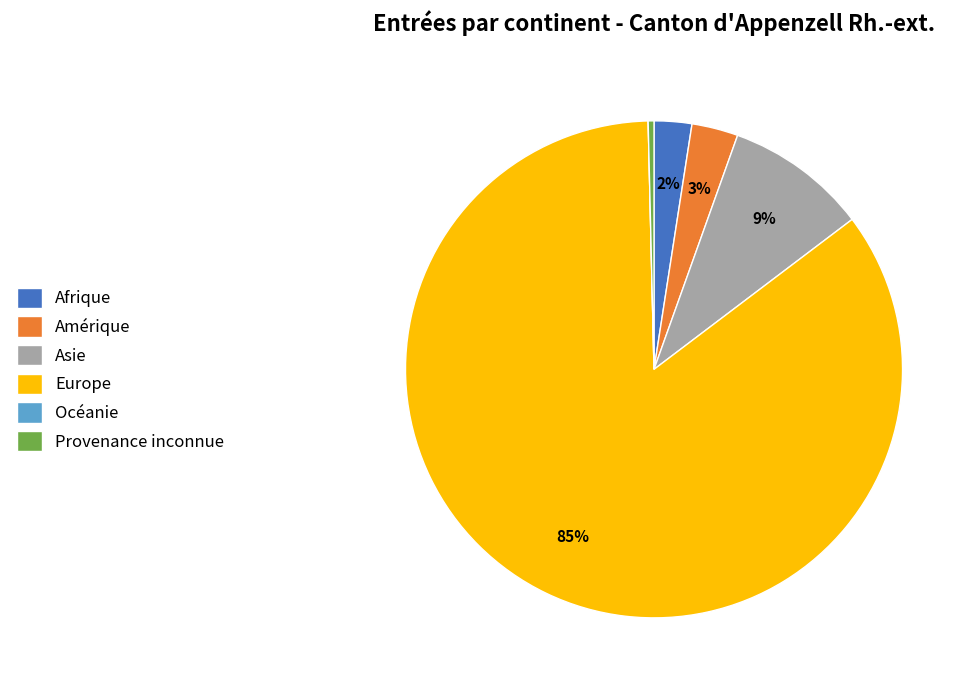

Combined, do Provenance inconnue and Europe account for over 50%?

Yes